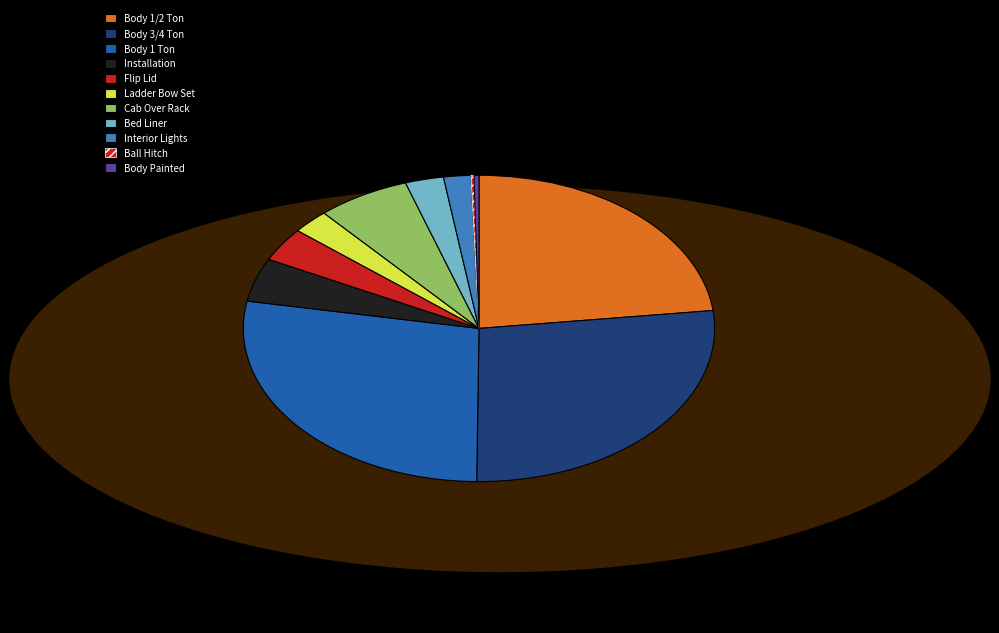

To the nearest percent, what is the average slice percentage?

9%